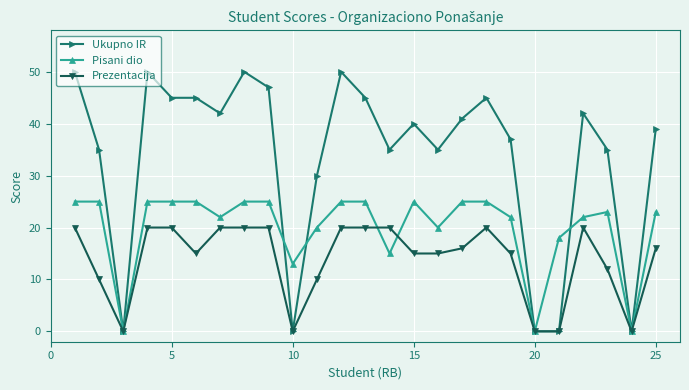

True or false: Pisani dio has more than 0 interior local peaks.

True